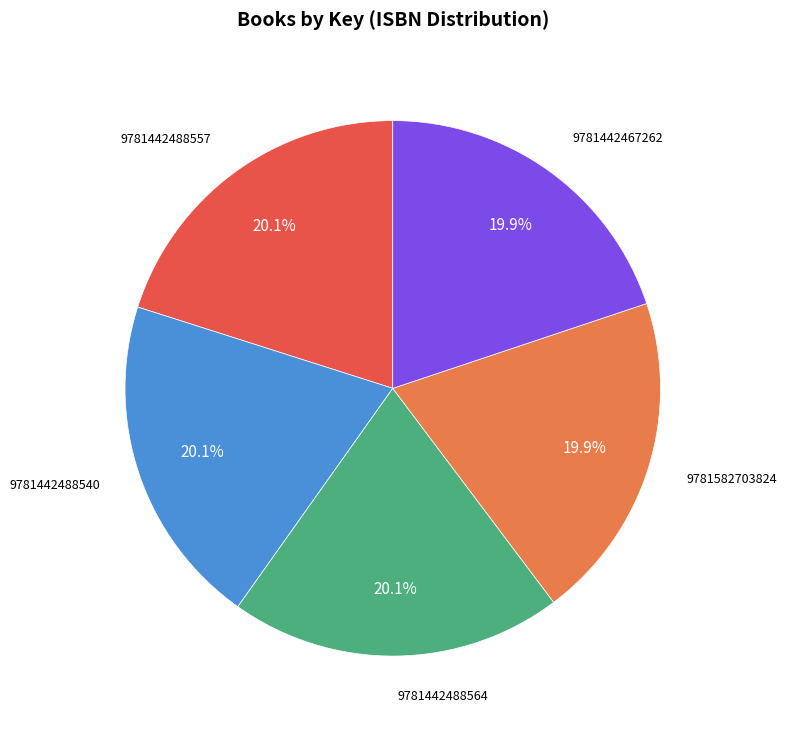

Does any single category account for the majority?

No